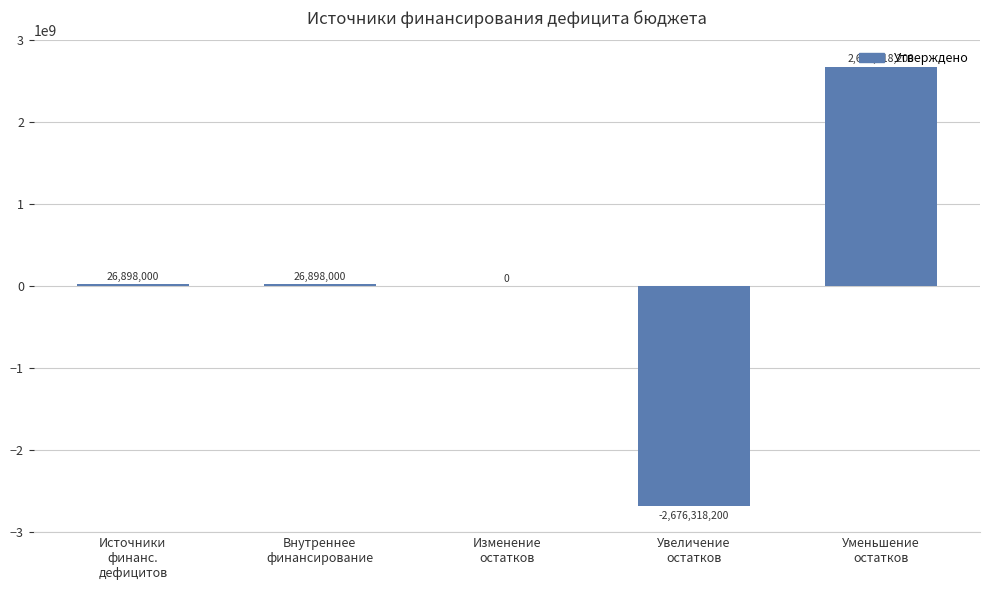

The value at Увеличение
остатков is -3709995675. True or false?

False